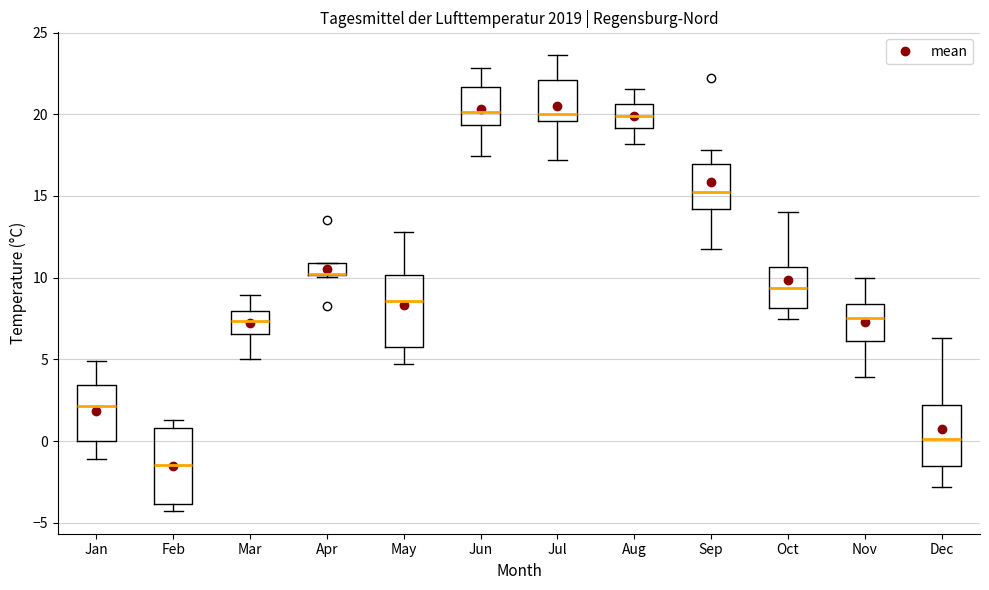

Where is the lower edge of the box for Sep on the y-axis? The values are not printed on the chart, so give them approximately, as read against the axis.

14.0